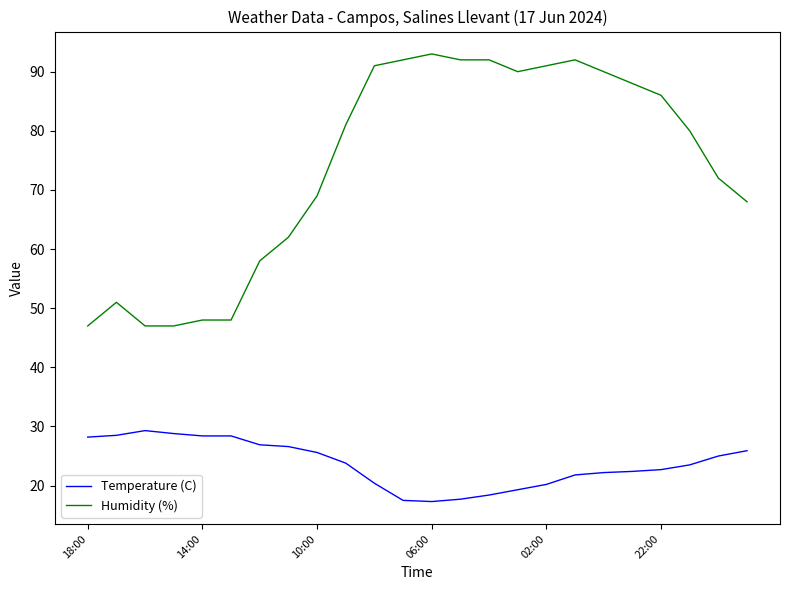

What is the difference between the maximum and minimum values in the Temperature (C) series?

12.0